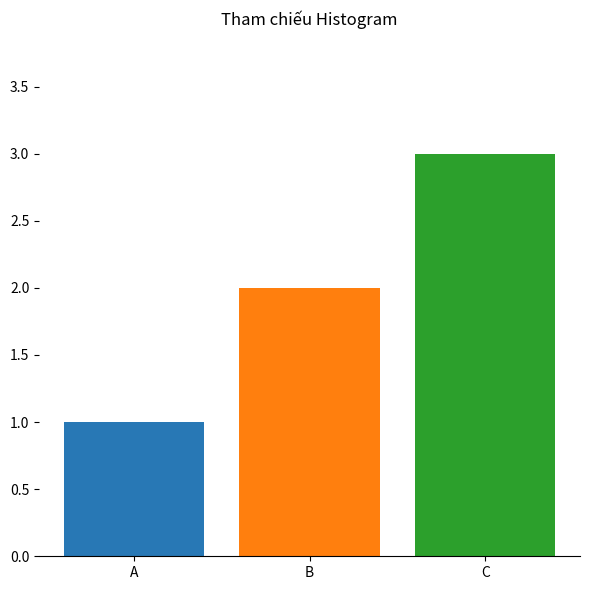

Reading right to left, transcribe all the data shown in this chart.

A: B=1
B: B=2
C: B=3